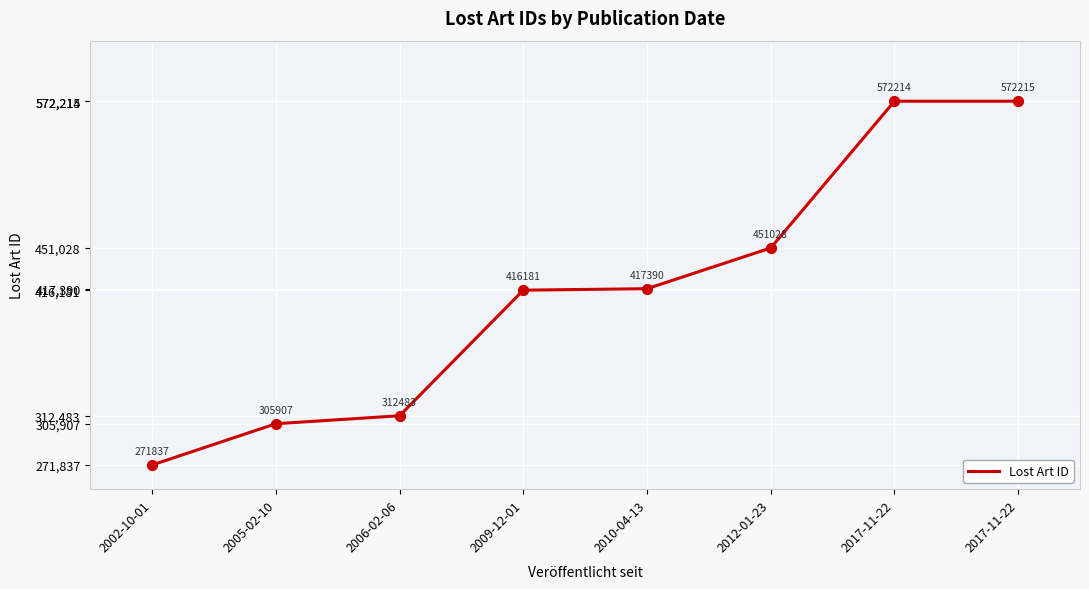

What is the ratio of the value at 2017-11-22 to the value at 2009-12-01?

1.4